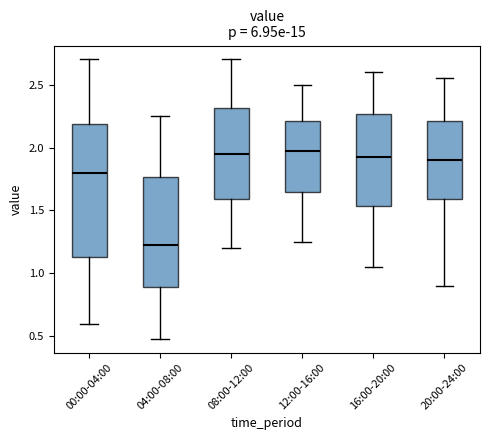

Comparing the boxes themselves (not the whiskers), which one is the tallest?

00:00-04:00